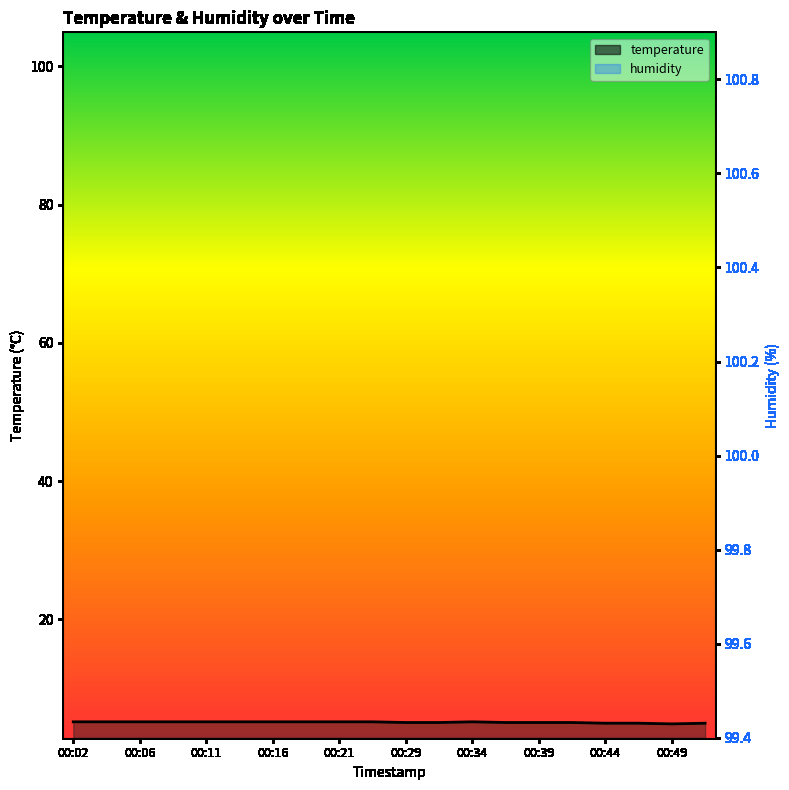

How many data points are above 5?

16